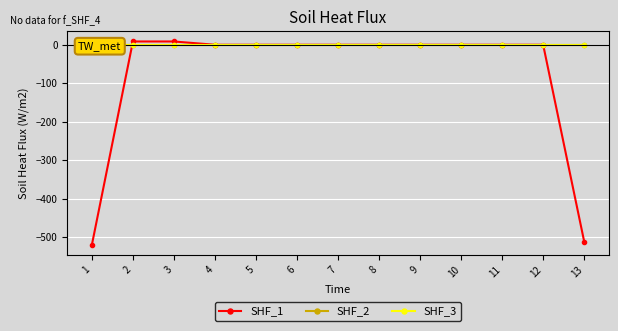

Reading left to right, extract all data points from this chart.

SHF_1: -519.6	8.5	8.5	0.0	0.0	0.0	0.0	0.0	0.0	0.0	0.0	0.0	-511.0
SHF_2: 0.0	0.0	0.0	0.0	0.0	0.0	0.0	0.0	0.0	0.0	0.0	0.0	0.0
SHF_3: 0.0	0.0	0.0	0.0	0.0	0.0	0.0	0.0	0.0	0.0	0.0	0.0	0.0